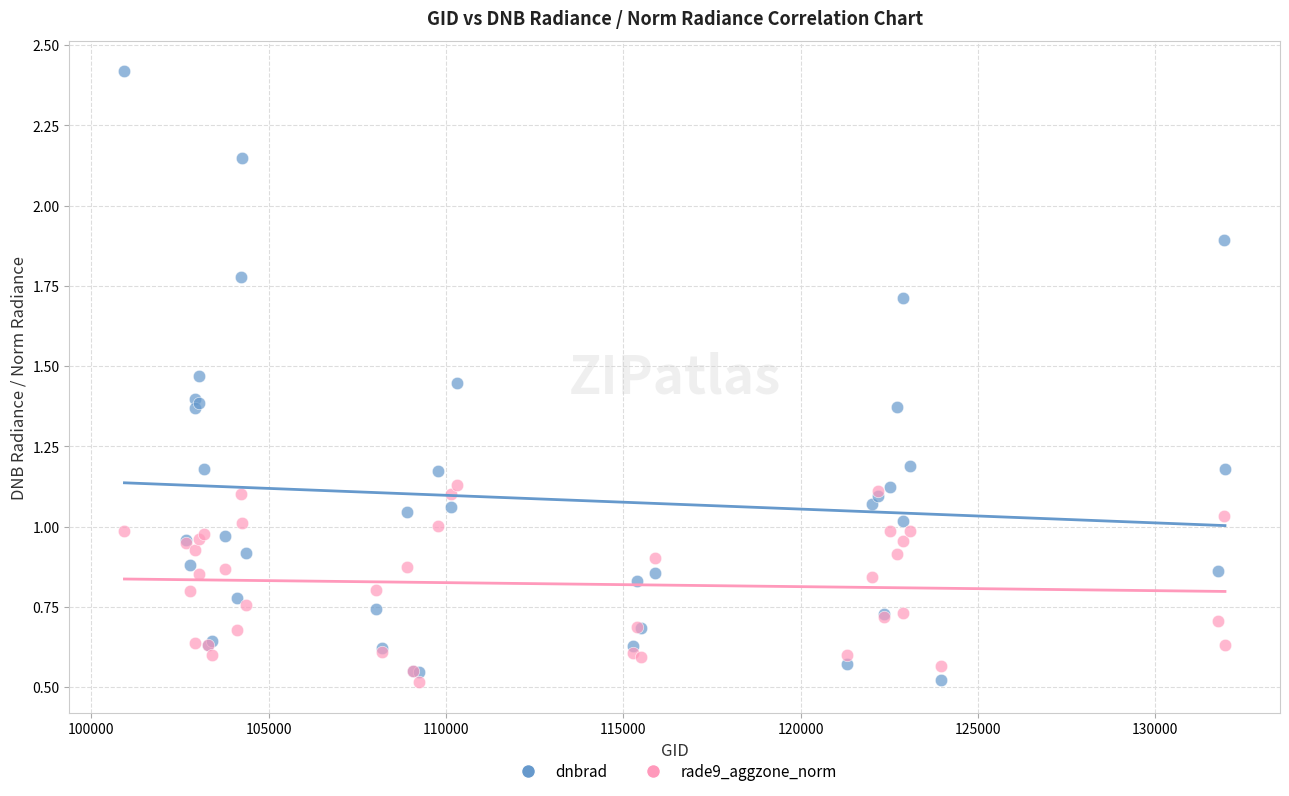

Which series has the widest spread of Y values?

dnbrad